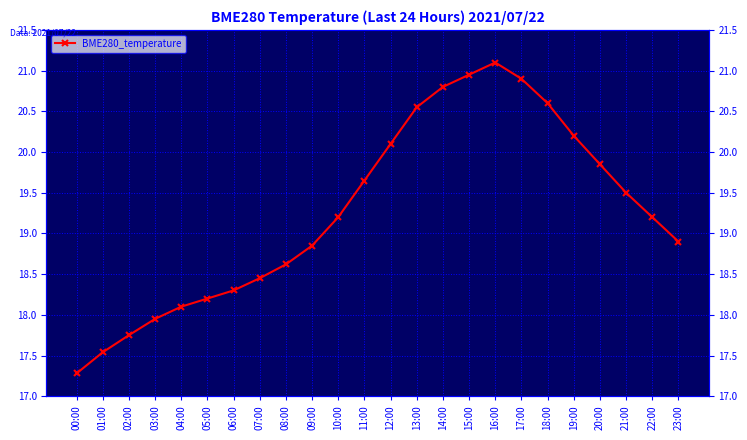

Where is the first local maximum?

16:00